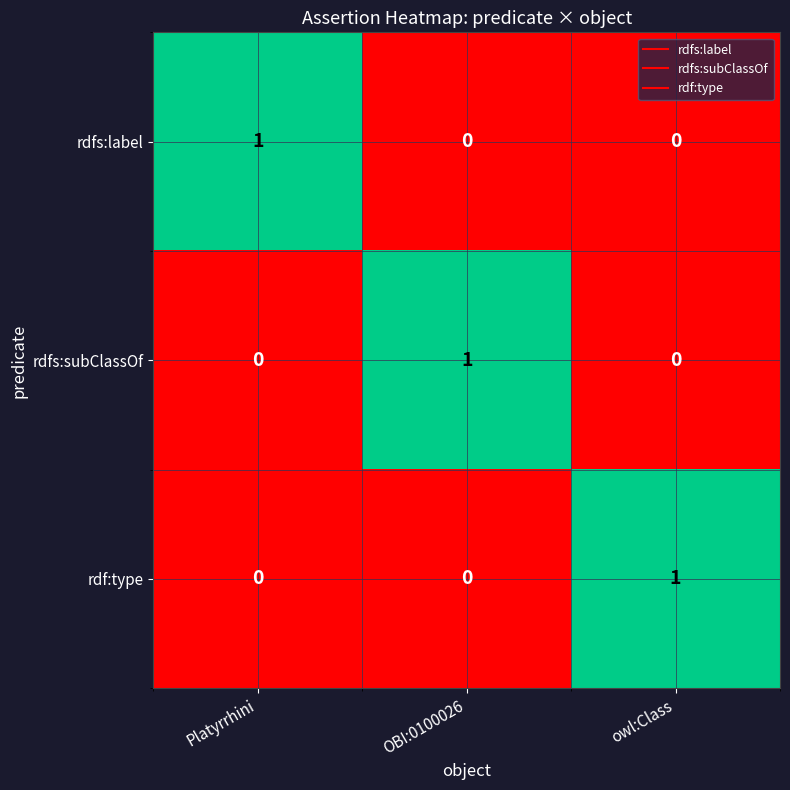

Is it true that rdf:type equals 1 at owl:Class?

True